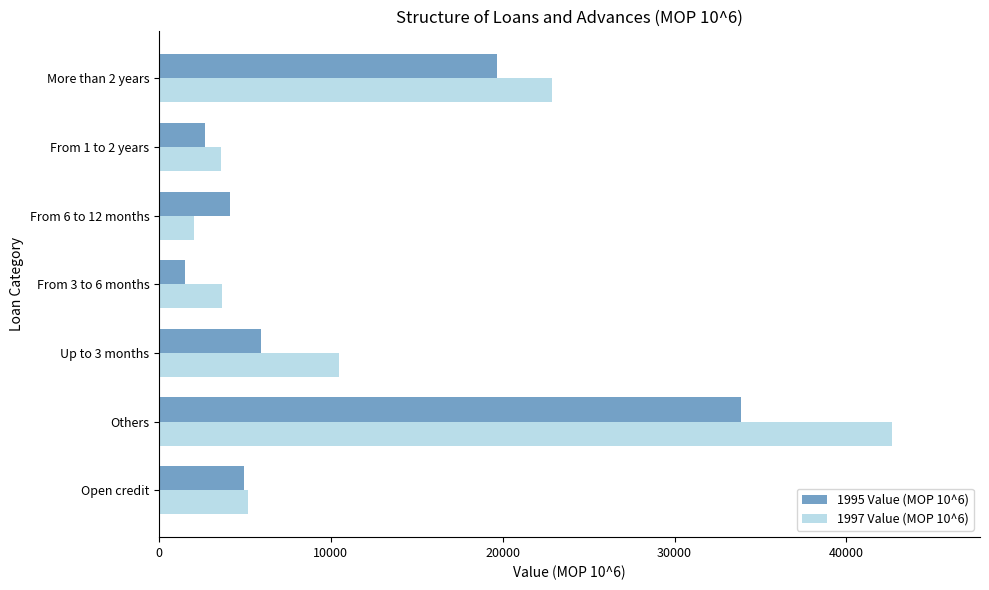

What is the maximum value shown in the chart?

42653.5